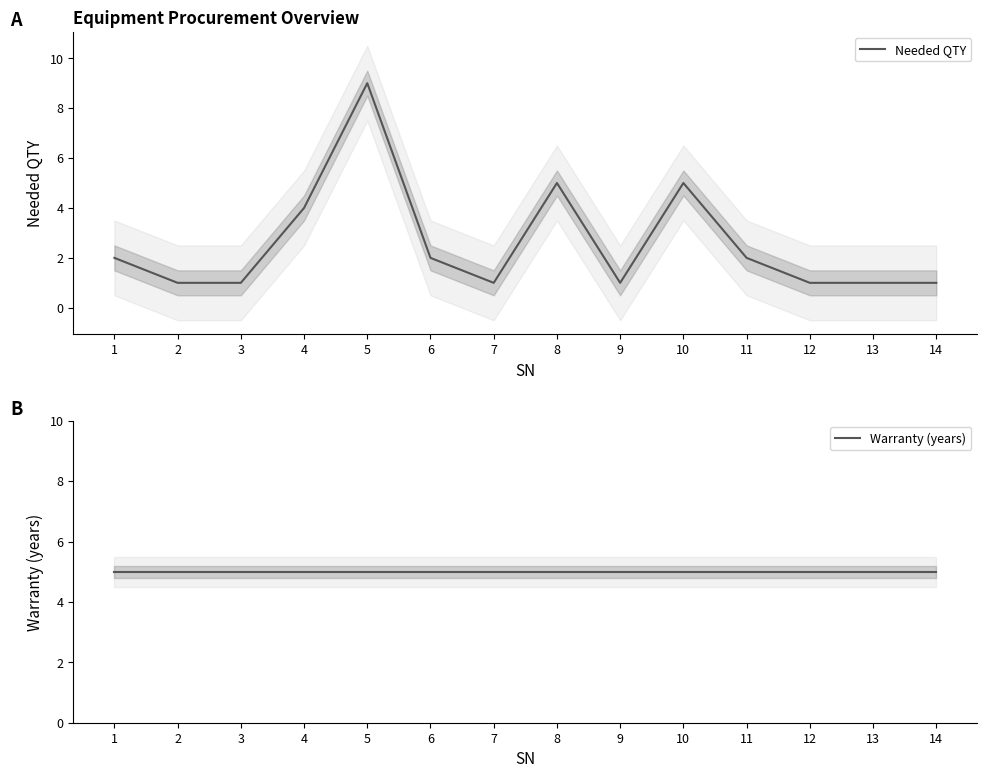

How many series are shown in this chart?

2